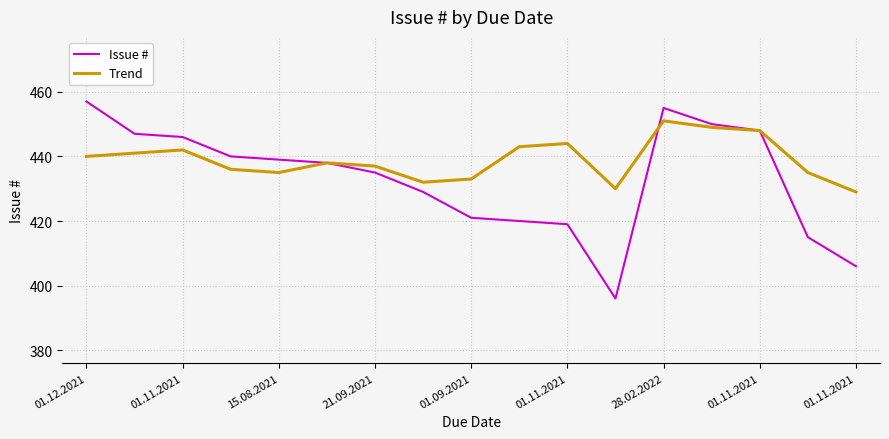

Count the number of categories in the chart.

17